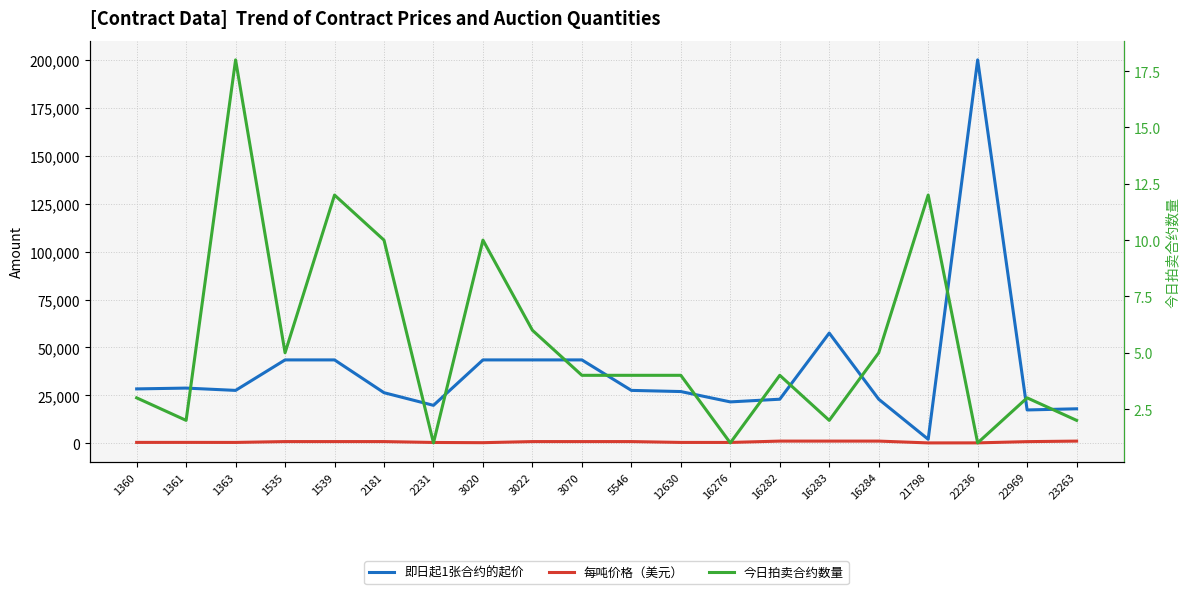

Does the chart display data point markers on the line(s)?

No